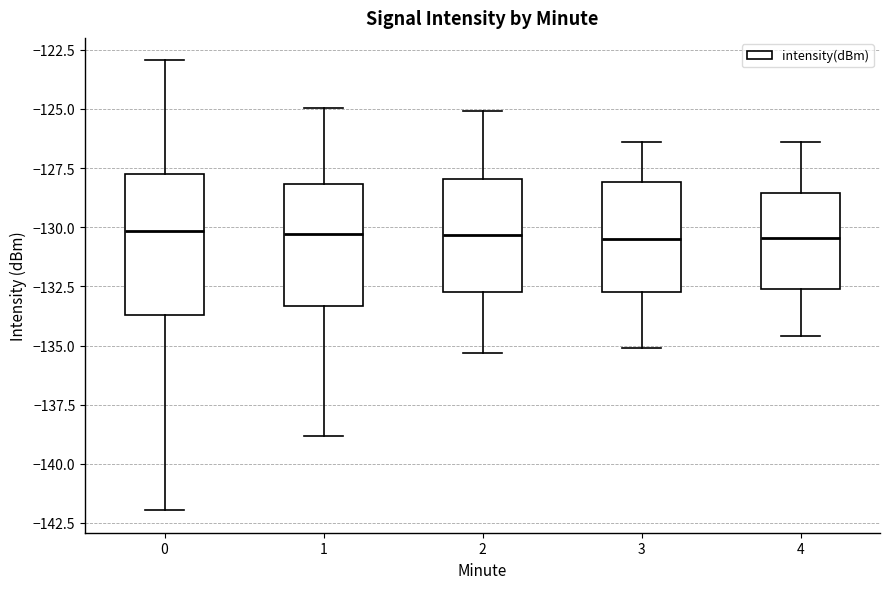

Reading left to right, read every box against the y-axis: the position of its median line, the range the box covers, and the ends of its whiskers. The values are not printed on the chart, so give them approximately, as read against the axis.

0: median -130.0, box -133.5 to -128.0, whiskers -142.0 to -123.0
1: median -130.5, box -133.5 to -128.0, whiskers -139.0 to -125.0
2: median -130.5, box -132.5 to -128.0, whiskers -135.5 to -125.0
3: median -130.5, box -132.5 to -128.0, whiskers -135.0 to -126.5
4: median -130.5, box -132.5 to -128.5, whiskers -134.5 to -126.5